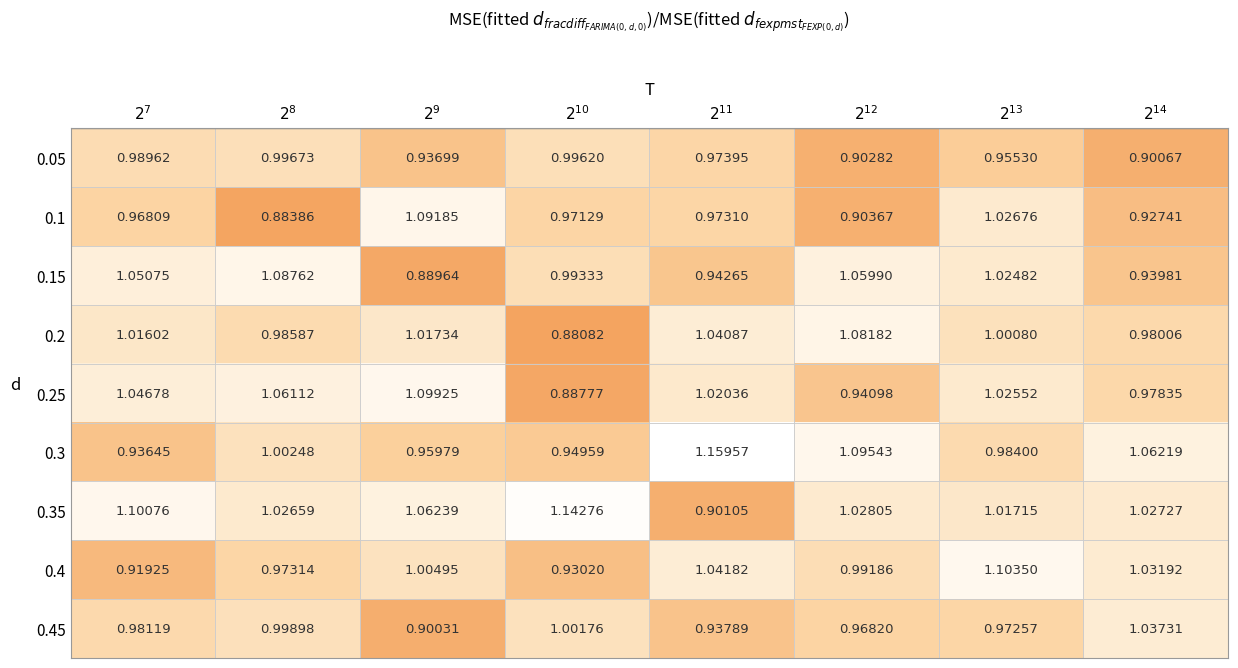

Reading left to right, list all the values displayed in this chart.

0.05: $2^{7}$=1.0	$2^{8}$=1.0	$2^{9}$=0.9	$2^{10}$=1.0	$2^{11}$=1.0	$2^{12}$=0.9	$2^{13}$=1.0	$2^{14}$=0.9
0.1: $2^{7}$=1.0	$2^{8}$=0.9	$2^{9}$=1.1	$2^{10}$=1.0	$2^{11}$=1.0	$2^{12}$=0.9	$2^{13}$=1.0	$2^{14}$=0.9
0.15: $2^{7}$=1.1	$2^{8}$=1.1	$2^{9}$=0.9	$2^{10}$=1.0	$2^{11}$=0.9	$2^{12}$=1.1	$2^{13}$=1.0	$2^{14}$=0.9
0.2: $2^{7}$=1.0	$2^{8}$=1.0	$2^{9}$=1.0	$2^{10}$=0.9	$2^{11}$=1.0	$2^{12}$=1.1	$2^{13}$=1.0	$2^{14}$=1.0
0.25: $2^{7}$=1.0	$2^{8}$=1.1	$2^{9}$=1.1	$2^{10}$=0.9	$2^{11}$=1.0	$2^{12}$=0.9	$2^{13}$=1.0	$2^{14}$=1.0
0.3: $2^{7}$=0.9	$2^{8}$=1.0	$2^{9}$=1.0	$2^{10}$=0.9	$2^{11}$=1.2	$2^{12}$=1.1	$2^{13}$=1.0	$2^{14}$=1.1
0.35: $2^{7}$=1.1	$2^{8}$=1.0	$2^{9}$=1.1	$2^{10}$=1.1	$2^{11}$=0.9	$2^{12}$=1.0	$2^{13}$=1.0	$2^{14}$=1.0
0.4: $2^{7}$=0.9	$2^{8}$=1.0	$2^{9}$=1.0	$2^{10}$=0.9	$2^{11}$=1.0	$2^{12}$=1.0	$2^{13}$=1.1	$2^{14}$=1.0
0.45: $2^{7}$=1.0	$2^{8}$=1.0	$2^{9}$=0.9	$2^{10}$=1.0	$2^{11}$=0.9	$2^{12}$=1.0	$2^{13}$=1.0	$2^{14}$=1.0